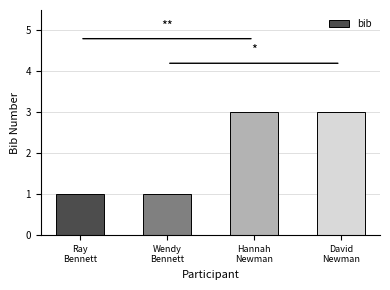

Between Ray
Bennett and David
Newman, which is larger?

David
Newman